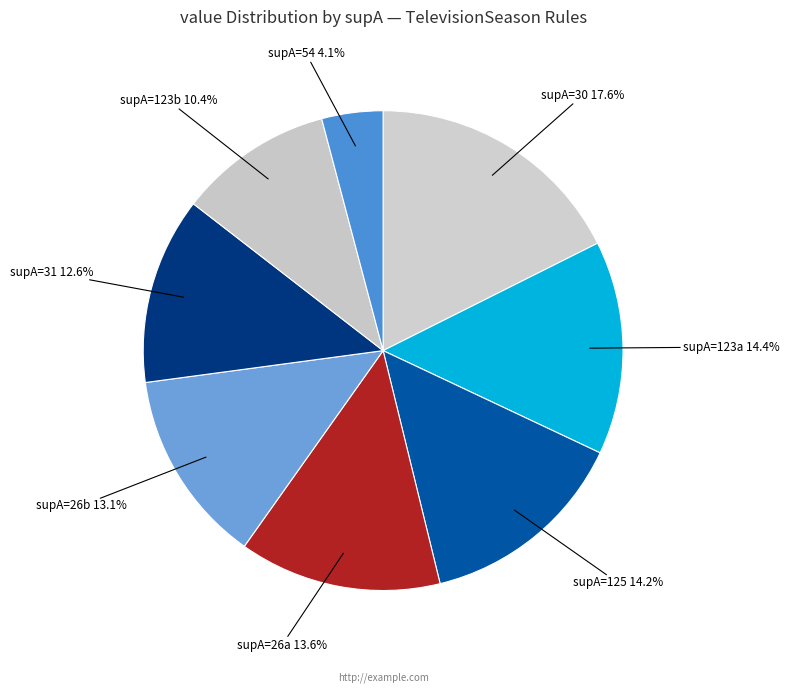

Is there a majority slice in this chart?

No